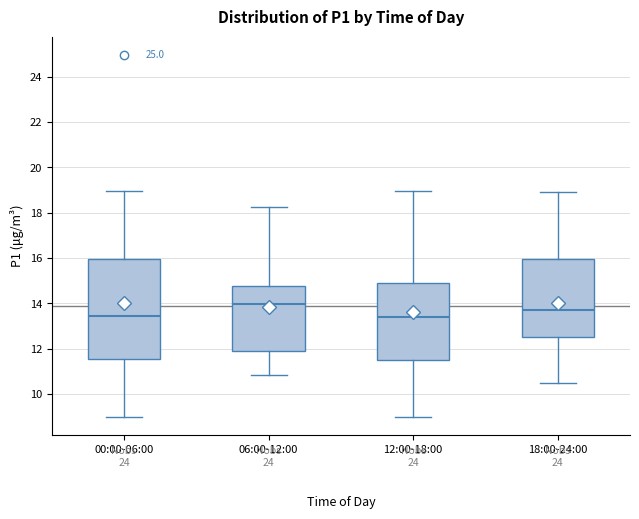

Which box's median line is the highest?

06:00-12:00